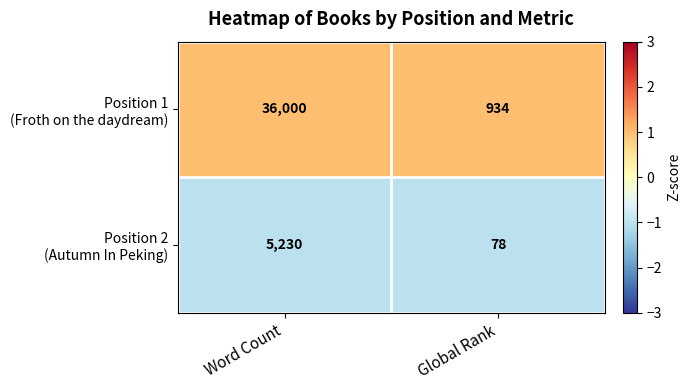

Which label corresponds to the smallest value in the chart?

Global Rank